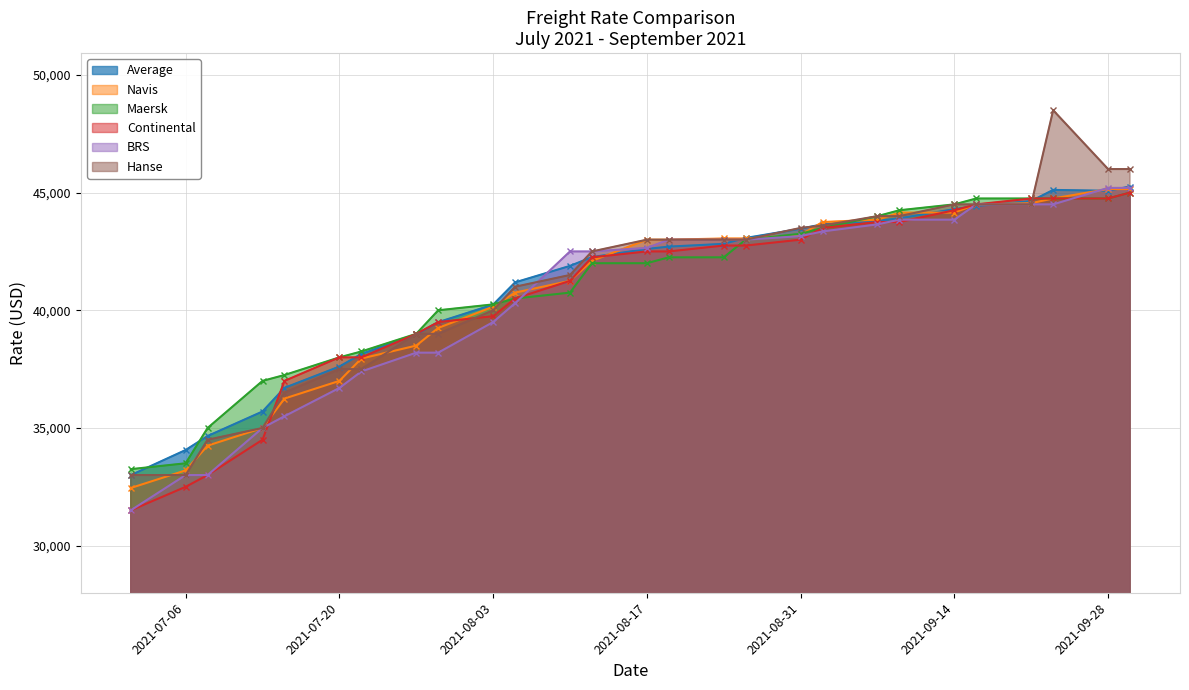

What is the spread (max minus min) of values at 15.07.2021?

1750